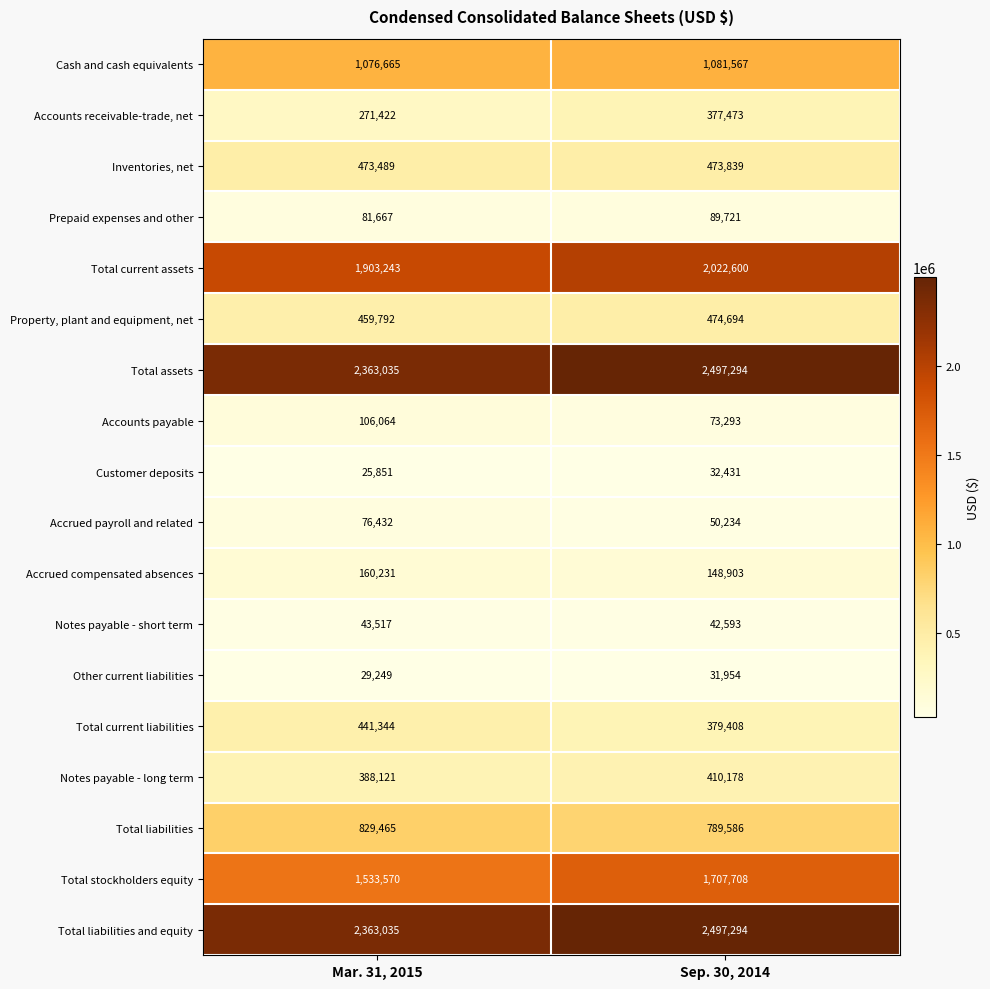

At which label is Total liabilities closest to 809525?

Sep. 30, 2014